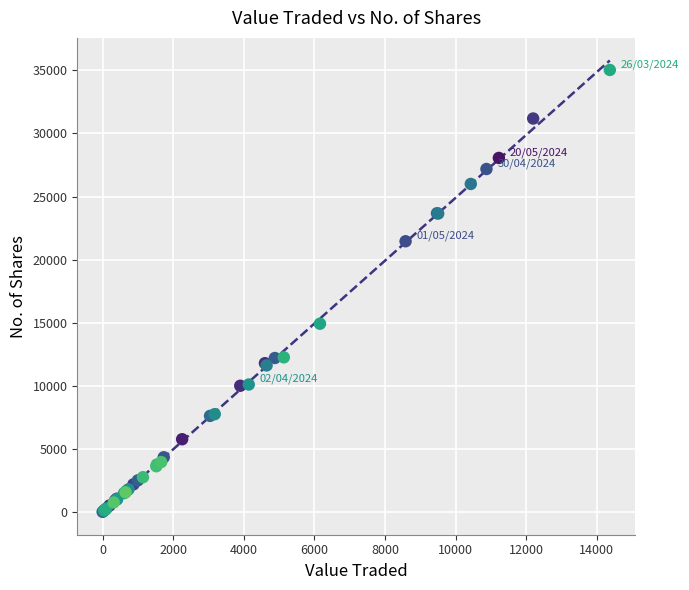

What Y value in the scatter plot is closest to 17521?

14920